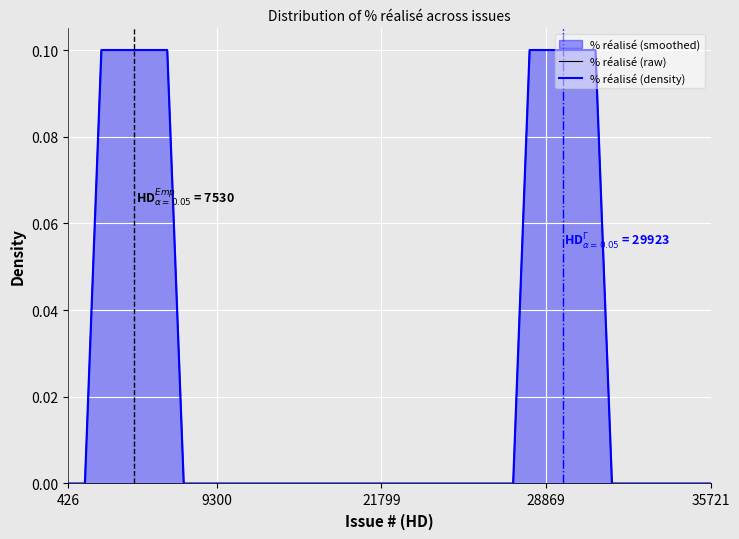

At how many categories does at least one series exceed 0?

10